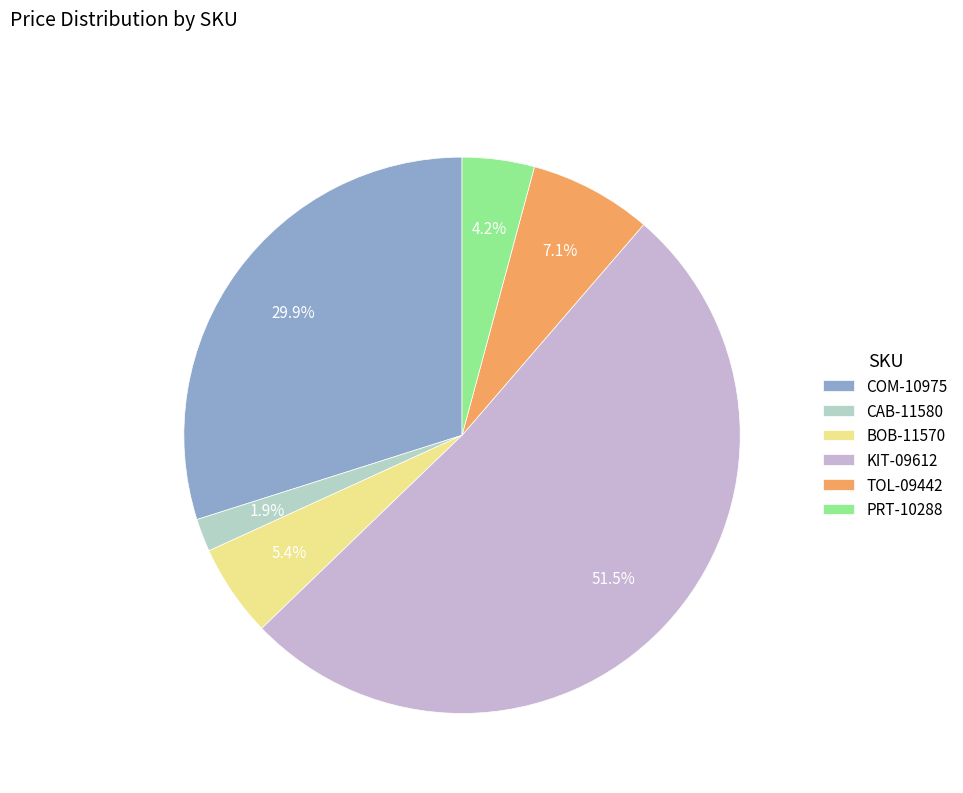

The COM-10975 slice represents 44% of the pie. True or false?

False